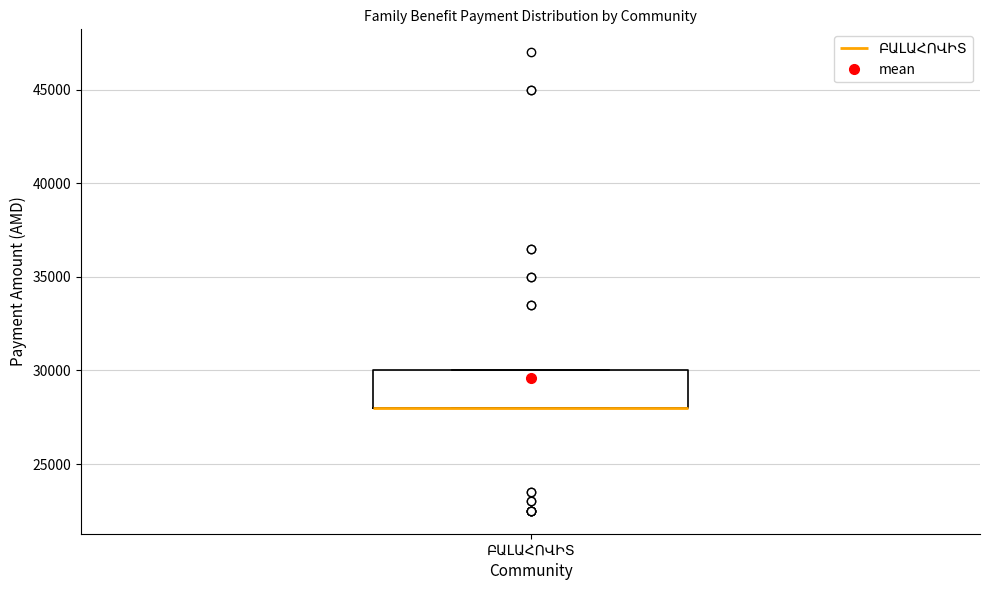

Transcribe this box plot: give where the median line is, the range the box spans, and where the two whiskers end, as read against the y-axis. The values are not printed on the chart, so give them approximately, as read against the axis.

median 28000 (drawn on the box's lower edge), box 28000 to 30000, whiskers 28000 to 30000